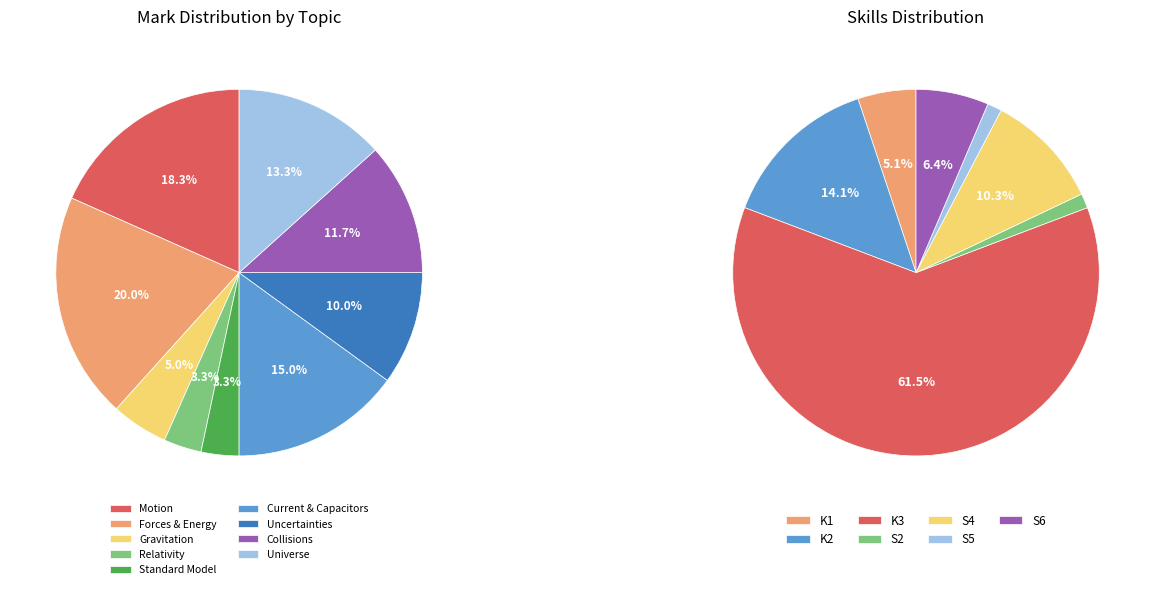

Is Gravitation the majority of the pie?

No